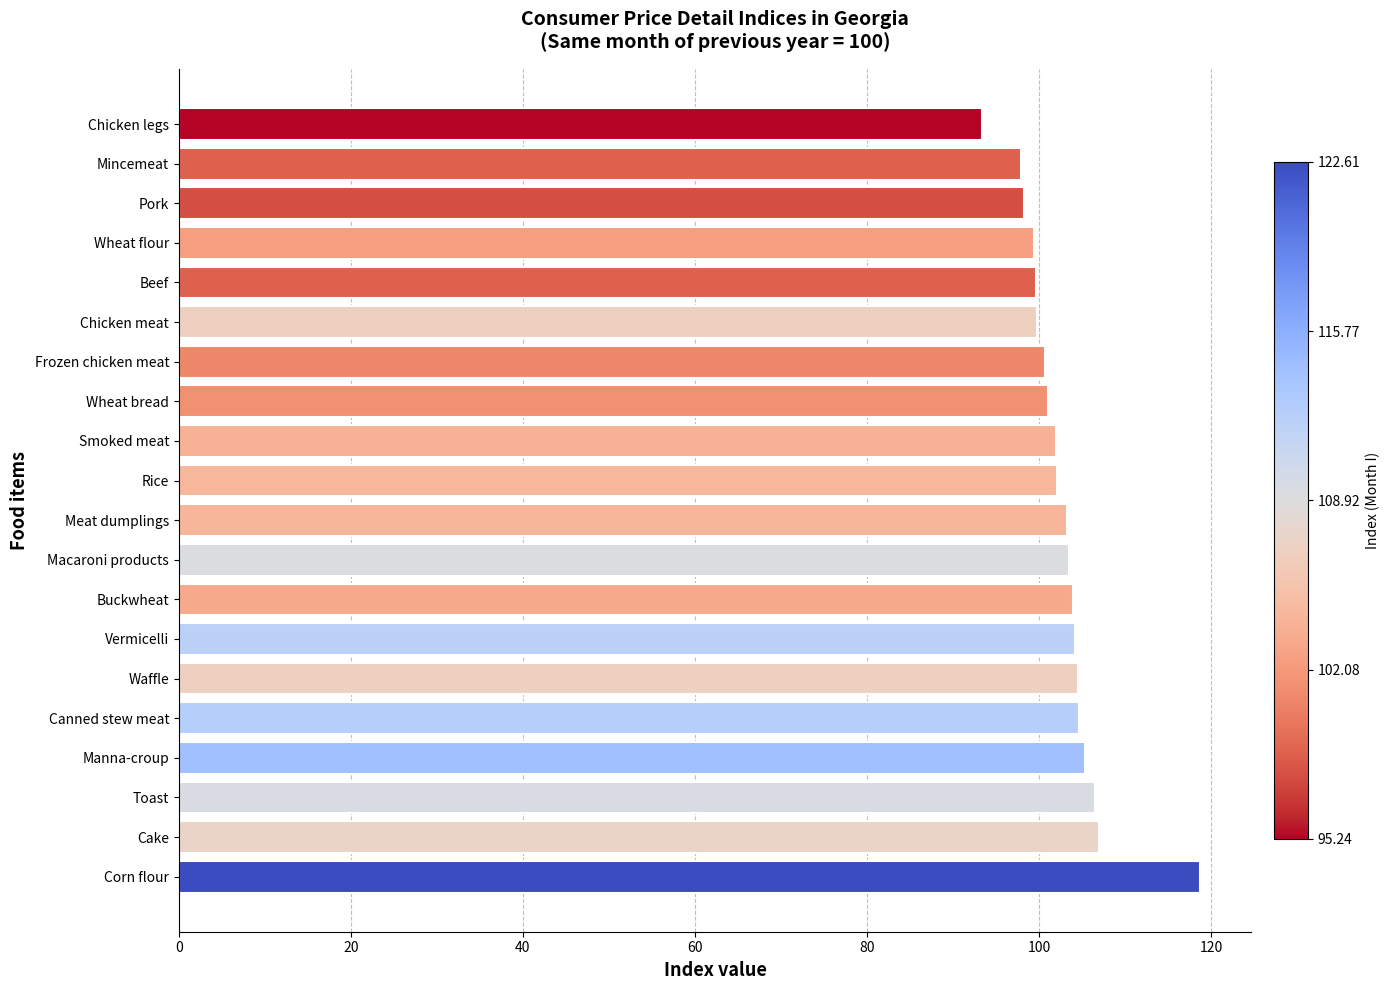

What is the maximum value shown in the chart?

118.7